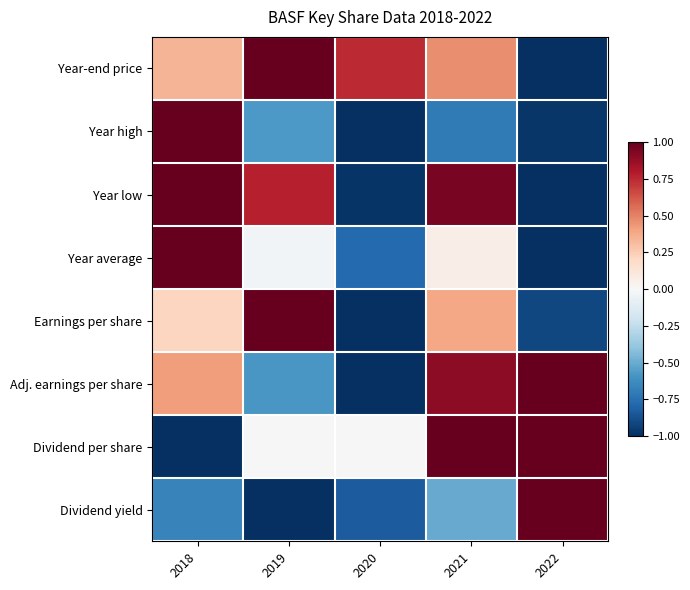

Rank the series by their maximum value, from lowest to highest.

Year average, Year-end price, Year high, Year low, Earnings per share, Adj. earnings per share, Dividend yield, Dividend per share